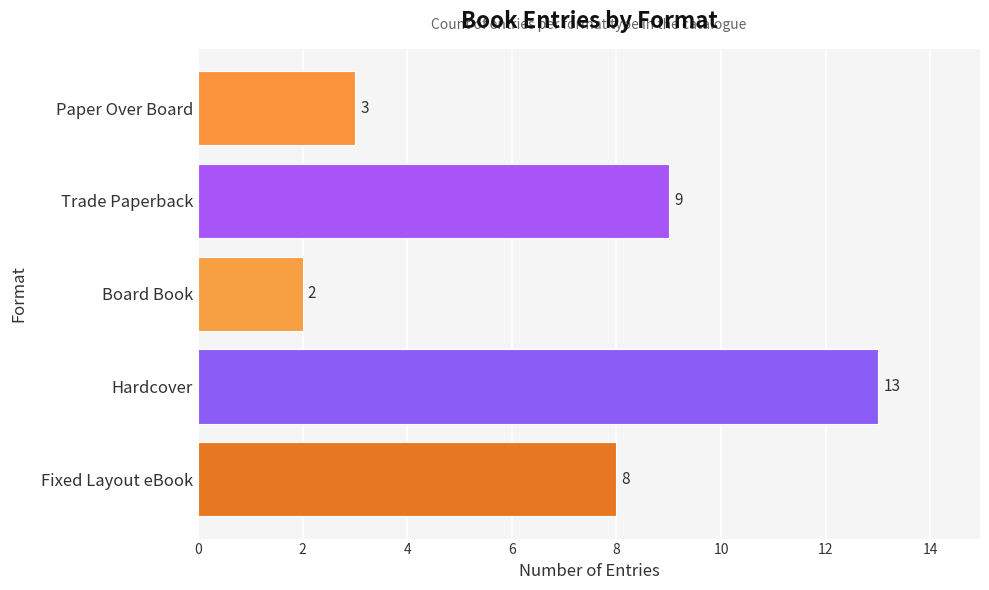

True or false: the data shows 1 at Paper Over Board.

False